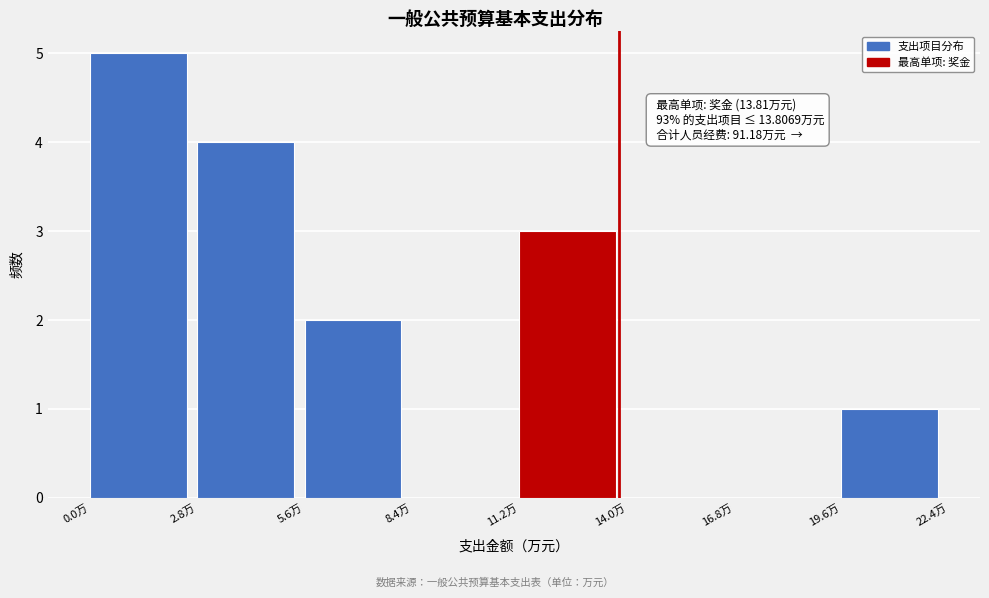

Over which range of the x-axis is the bar tallest?

0.0 to 3.0